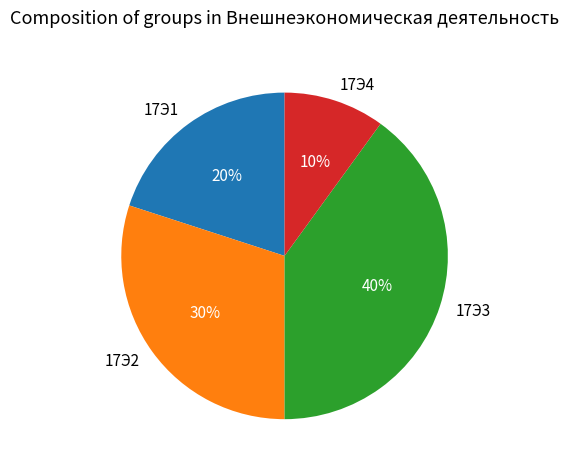

Rank the categories by value from lowest to highest.

17Э4, 17Э1, 17Э2, 17Э3